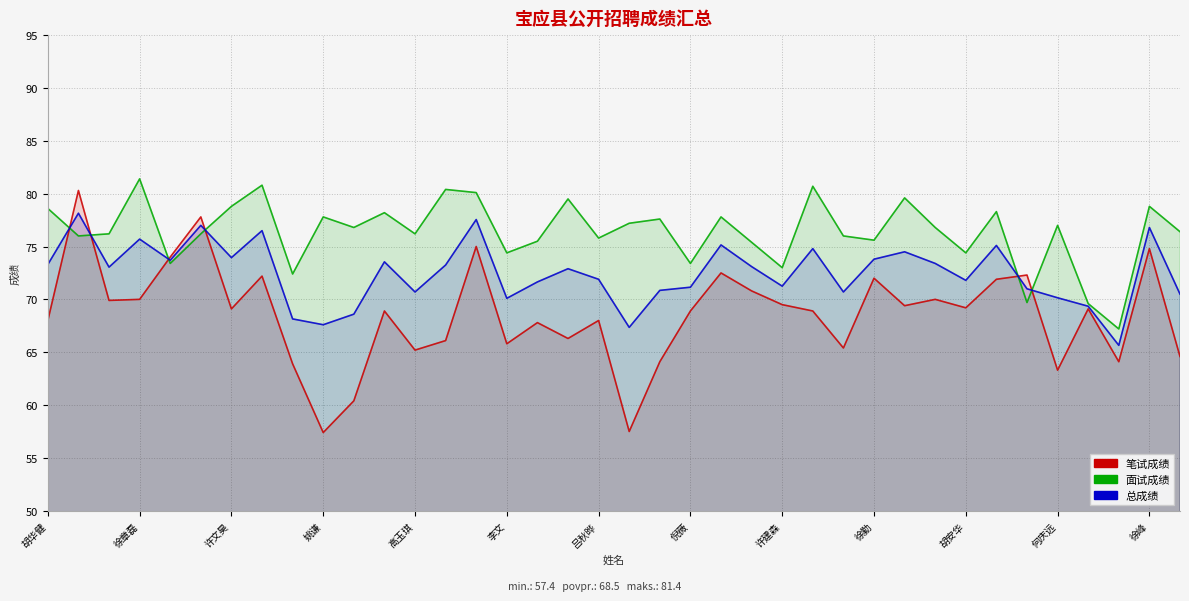

What is the highest value of the 总成绩 series?

78.2